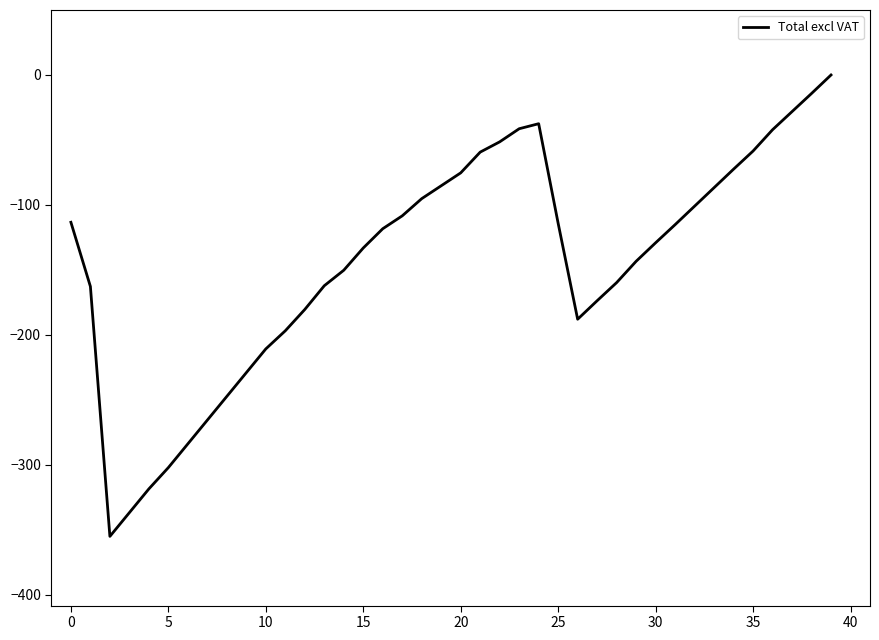

What is the difference between the maximum and minimum values?

355.0